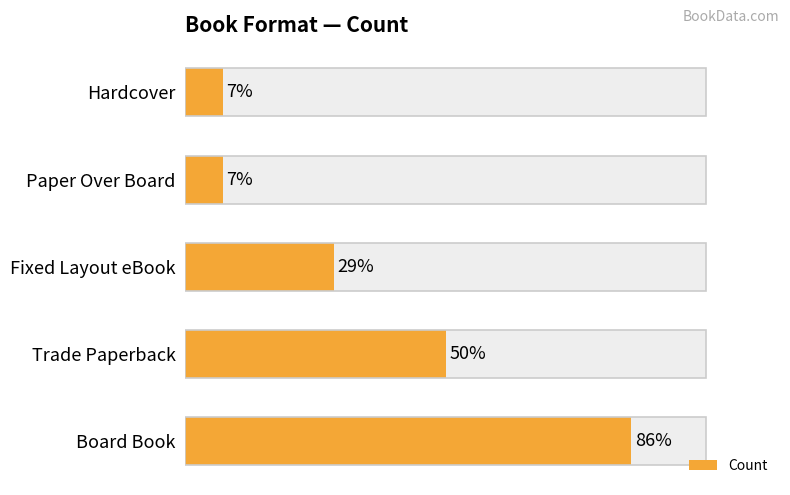

Approximately how many times larger is the value at Board Book compared to Paper Over Board?

12.0